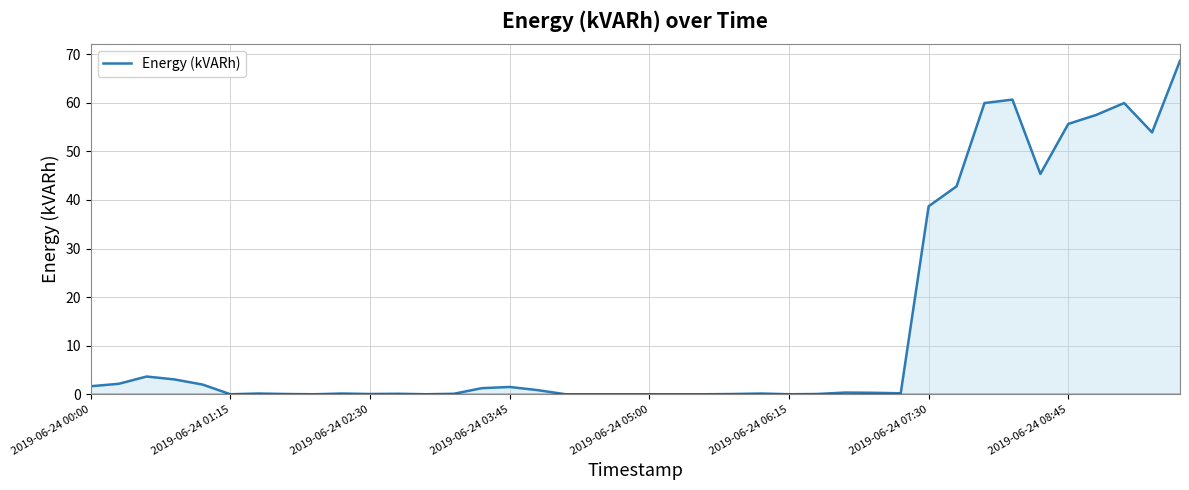

What is the maximum value shown in the chart?

68.7